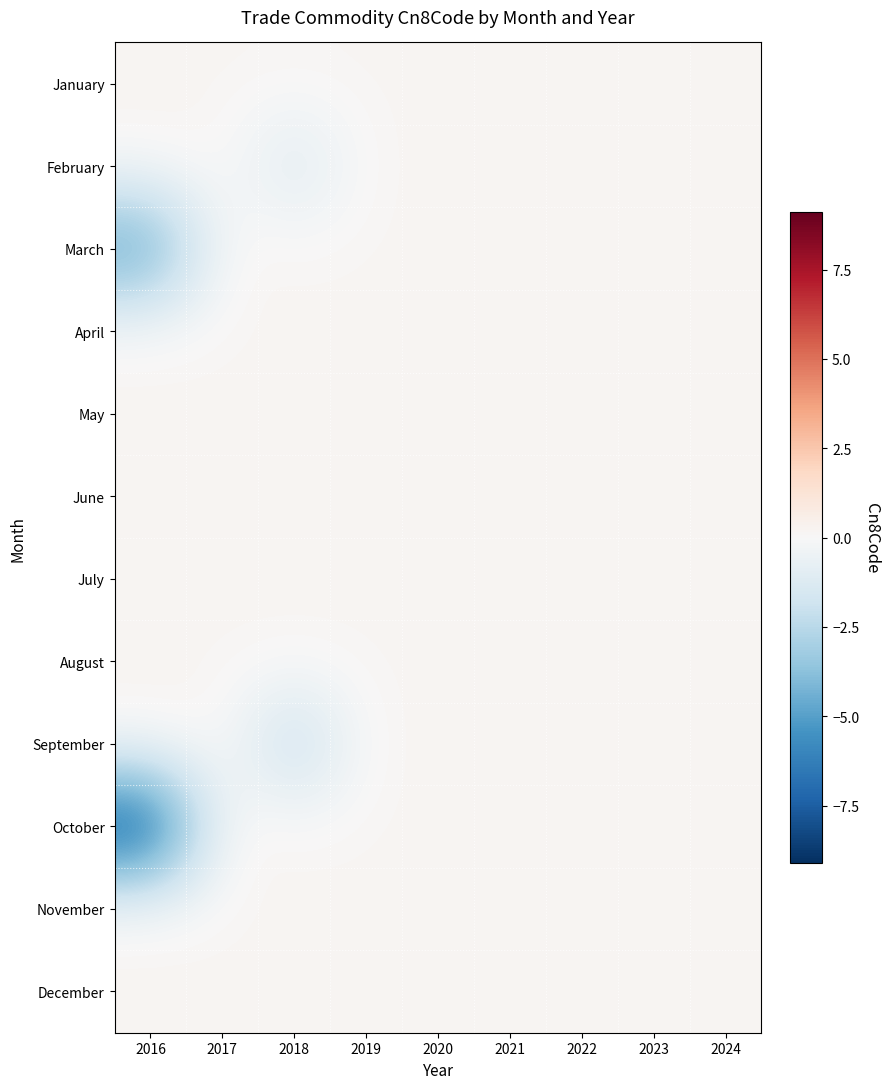

Reading left to right, transcribe all the data shown in this chart.

January: 2016=0.2	2017=0.2	2018=0.2	2019=0.2	2020=0.2	2021=0.2	2022=0.2	2023=0.2	2024=0.1
February: 2016=0.2	2017=0.2	2018=-1.4	2019=0.2	2020=0.2	2021=0.2	2022=0.2	2023=0.2	2024=0.2
March: 2016=-5.3	2017=0.2	2018=0.2	2019=0.2	2020=0.2	2021=0.2	2022=0.2	2023=0.2	2024=0.2
April: 2016=0.2	2017=0.2	2018=0.2	2019=0.2	2020=0.2	2021=0.2	2022=0.1	2023=0.2	2024=0.2
May: 2016=0.2	2017=0.2	2018=0.2	2019=0.2	2020=0.2	2021=0.2	2022=0.2	2023=0.2	2024=0.2
June: 2016=0.2	2017=0.2	2018=0.2	2019=0.2	2020=0.1	2021=0.2	2022=0.2	2023=0.2	2024=0.2
July: 2016=0.2	2017=0.2	2018=0.2	2019=0.2	2020=0.2	2021=0.2	2022=0.2	2023=0.2	2024=0.2
August: 2016=0.2	2017=0.2	2018=0.2	2019=0.2	2020=0.2	2021=0.2	2022=0.2	2023=0.2	2024=0.2
September: 2016=0.2	2017=0.2	2018=-2.6	2019=0.2	2020=0.2	2021=0.2	2022=0.2	2023=0.2	2024=0.2
October: 2016=-8.3	2017=0.2	2018=0.2	2019=0.2	2020=0.2	2021=0.2	2022=0.2	2023=0.2	2024=0.2
November: 2016=0.2	2017=0.2	2018=0.2	2019=0.2	2020=0.2	2021=0.2	2022=0.2	2023=0.2	2024=0.2
December: 2016=0.2	2017=0.2	2018=0.2	2019=0.2	2020=0.2	2021=0.2	2022=0.2	2023=0.2	2024=0.2